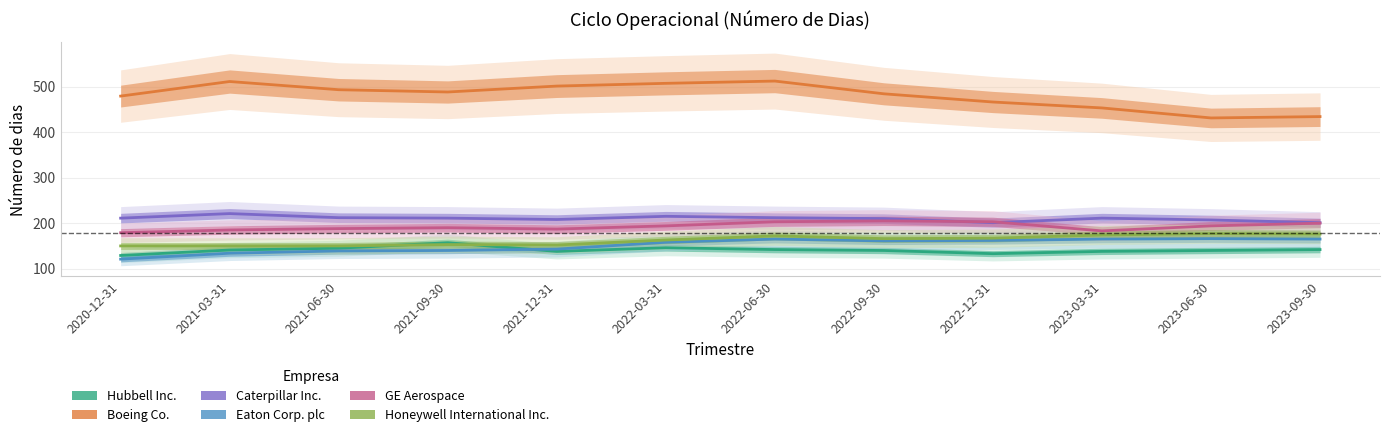

Which series has the widest spread of values?

Boeing Co.